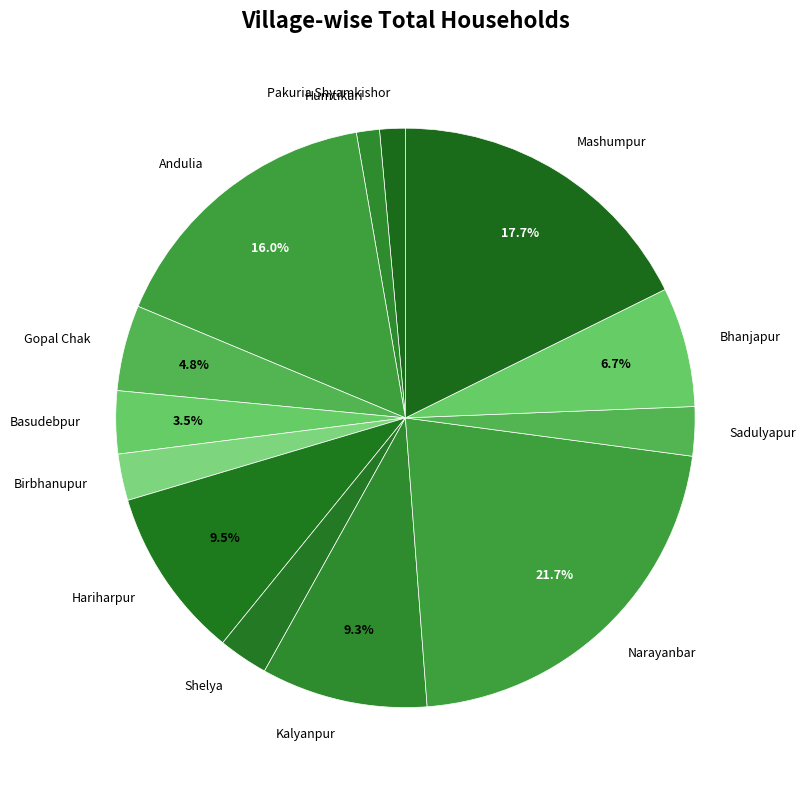

How many segments does this pie chart have?

13